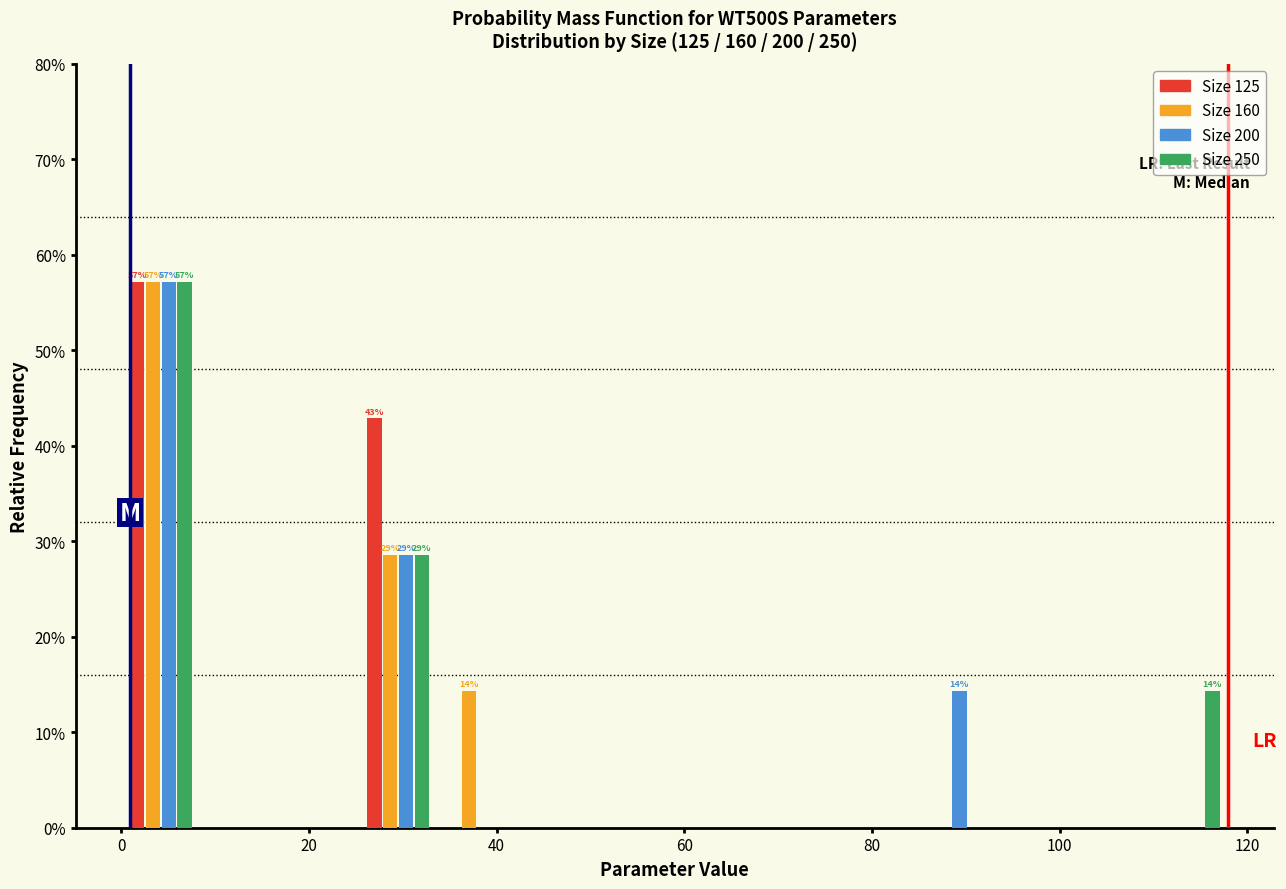

In the Size 250 series, which range on the x-axis has the tallest bar?

0 to 8